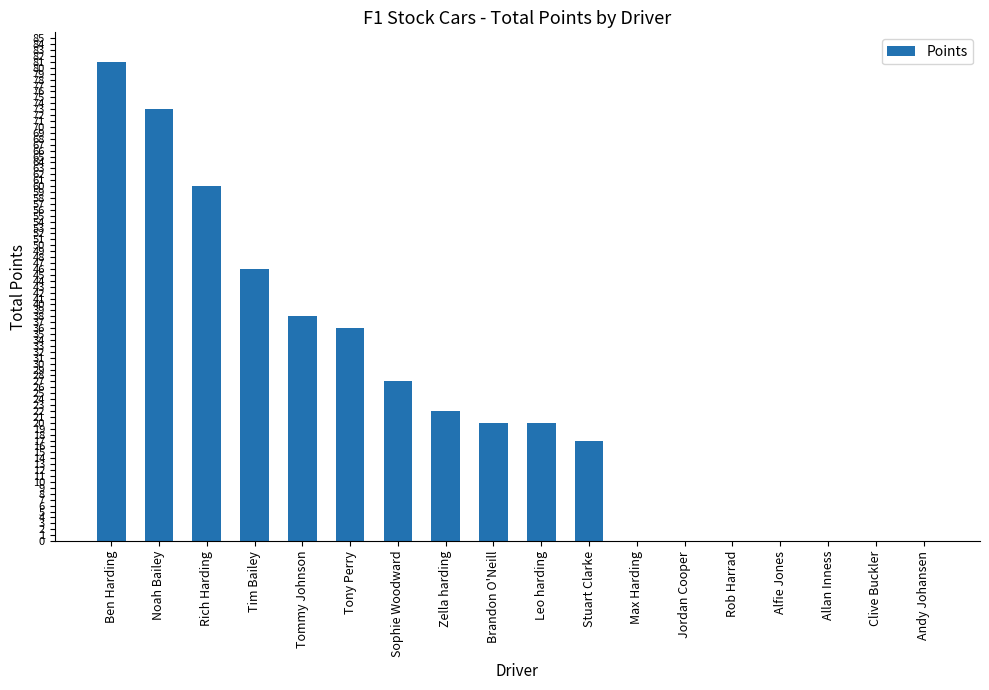

Between Sophie Woodward and Clive Buckler, which is larger?

Sophie Woodward